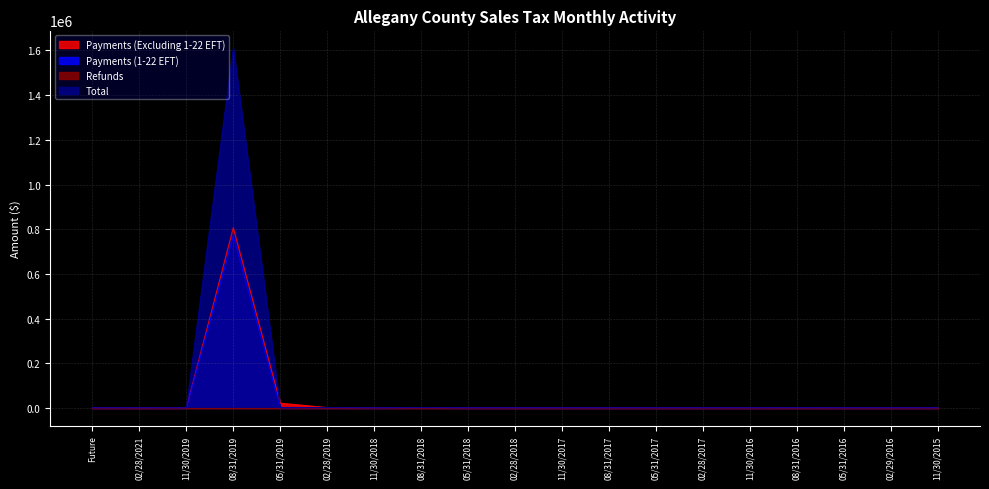

Does the chart display data point markers on the line(s)?

No